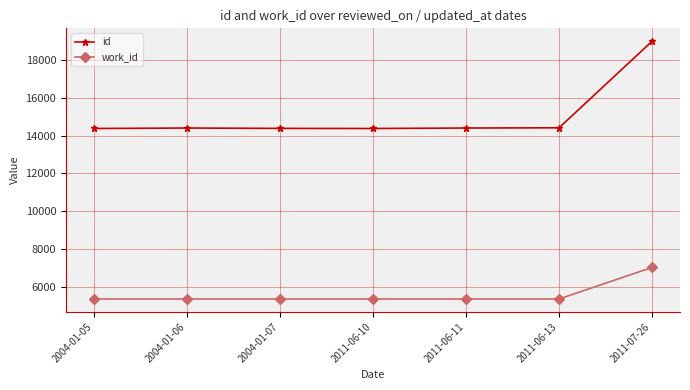

True or false: work_id has more than 2 points higher than both neighbors.

False